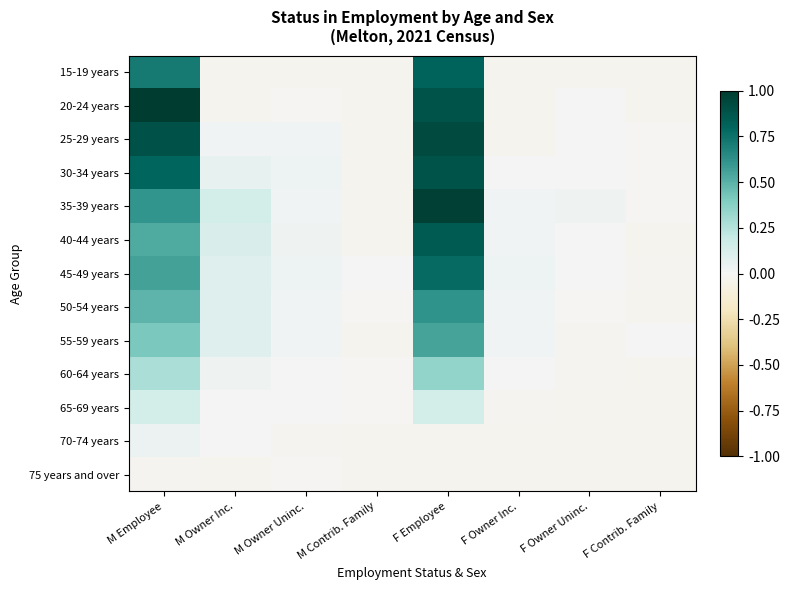

Reading left to right, list all the values displayed in this chart.

15-19 years: M Employee=0.7	M Owner Inc.=-0.0	M Owner Uninc.=-0.0	M Contrib. Family=-0.0	F Employee=0.8	F Owner Inc.=-0.0	F Owner Uninc.=-0.0	F Contrib. Family=-0.0
20-24 years: M Employee=1.0	M Owner Inc.=-0.0	M Owner Uninc.=-0.0	M Contrib. Family=-0.0	F Employee=0.9	F Owner Inc.=-0.0	F Owner Uninc.=-0.0	F Contrib. Family=-0.0
25-29 years: M Employee=0.9	M Owner Inc.=0.0	M Owner Uninc.=0.0	M Contrib. Family=-0.0	F Employee=0.9	F Owner Inc.=-0.0	F Owner Uninc.=0.0	F Contrib. Family=-0.0
30-34 years: M Employee=0.8	M Owner Inc.=0.1	M Owner Uninc.=0.0	M Contrib. Family=-0.0	F Employee=0.9	F Owner Inc.=0.0	F Owner Uninc.=0.0	F Contrib. Family=-0.0
35-39 years: M Employee=0.6	M Owner Inc.=0.1	M Owner Uninc.=0.0	M Contrib. Family=-0.0	F Employee=1.0	F Owner Inc.=0.0	F Owner Uninc.=0.0	F Contrib. Family=-0.0
40-44 years: M Employee=0.5	M Owner Inc.=0.1	M Owner Uninc.=0.0	M Contrib. Family=-0.0	F Employee=0.8	F Owner Inc.=0.0	F Owner Uninc.=0.0	F Contrib. Family=-0.0
45-49 years: M Employee=0.6	M Owner Inc.=0.1	M Owner Uninc.=0.0	M Contrib. Family=-0.0	F Employee=0.8	F Owner Inc.=0.0	F Owner Uninc.=-0.0	F Contrib. Family=-0.0
50-54 years: M Employee=0.5	M Owner Inc.=0.1	M Owner Uninc.=0.0	M Contrib. Family=-0.0	F Employee=0.6	F Owner Inc.=0.0	F Owner Uninc.=-0.0	F Contrib. Family=-0.0
55-59 years: M Employee=0.4	M Owner Inc.=0.1	M Owner Uninc.=0.0	M Contrib. Family=-0.0	F Employee=0.5	F Owner Inc.=0.0	F Owner Uninc.=-0.0	F Contrib. Family=-0.0
60-64 years: M Employee=0.3	M Owner Inc.=0.0	M Owner Uninc.=0.0	M Contrib. Family=-0.0	F Employee=0.3	F Owner Inc.=-0.0	F Owner Uninc.=-0.0	F Contrib. Family=-0.0
65-69 years: M Employee=0.1	M Owner Inc.=0.0	M Owner Uninc.=0.0	M Contrib. Family=-0.0	F Employee=0.1	F Owner Inc.=-0.0	F Owner Uninc.=-0.0	F Contrib. Family=-0.0
70-74 years: M Employee=0.0	M Owner Inc.=0.0	M Owner Uninc.=-0.0	M Contrib. Family=-0.0	F Employee=-0.0	F Owner Inc.=-0.0	F Owner Uninc.=-0.0	F Contrib. Family=-0.0
75 years and over: M Employee=-0.0	M Owner Inc.=-0.0	M Owner Uninc.=-0.0	M Contrib. Family=-0.0	F Employee=-0.0	F Owner Inc.=-0.0	F Owner Uninc.=-0.0	F Contrib. Family=-0.0